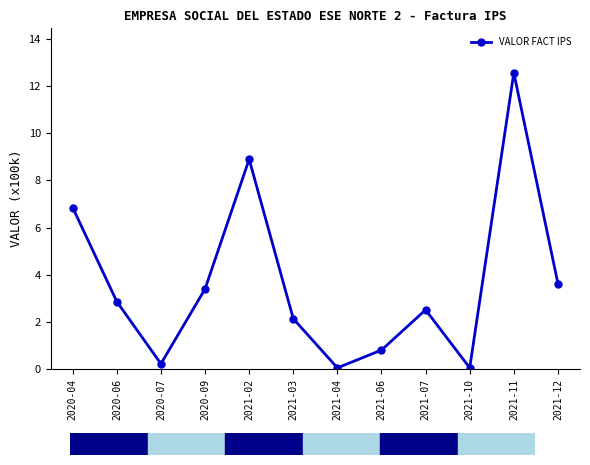

Reading left to right, transcribe all the data shown in this chart.

6.8	2.9	0.2	3.4	8.9	2.1	0.1	0.8	2.5	0.1	12.6	3.6